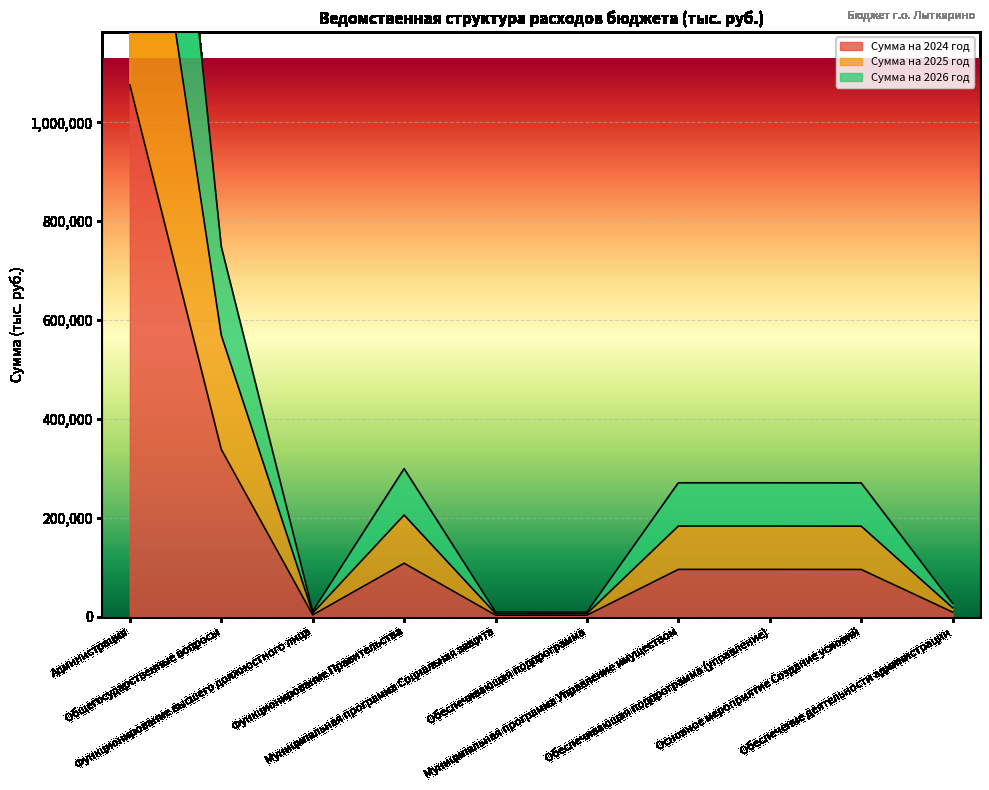

What are all the series names shown in the legend?

Сумма на 2024 год, Сумма на 2025 год, Сумма на 2026 год